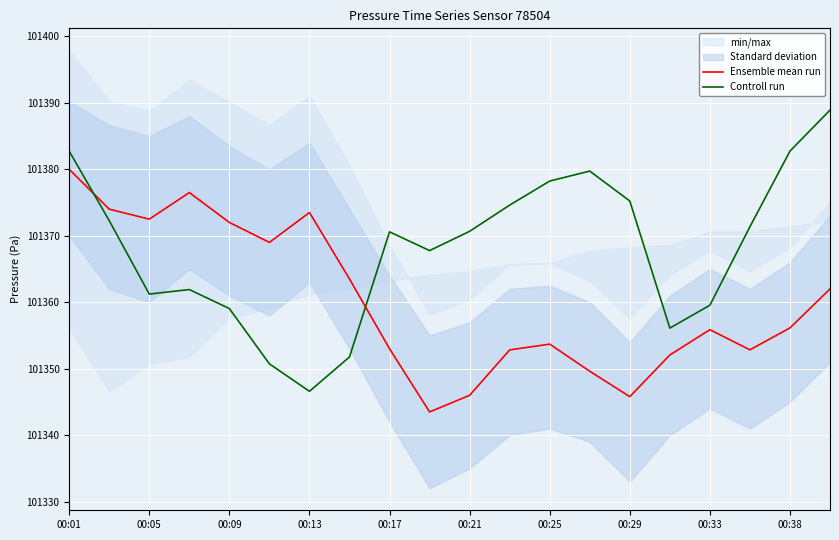

True or false: Ensemble mean run has a value of 101372.5 at 00:05.

True